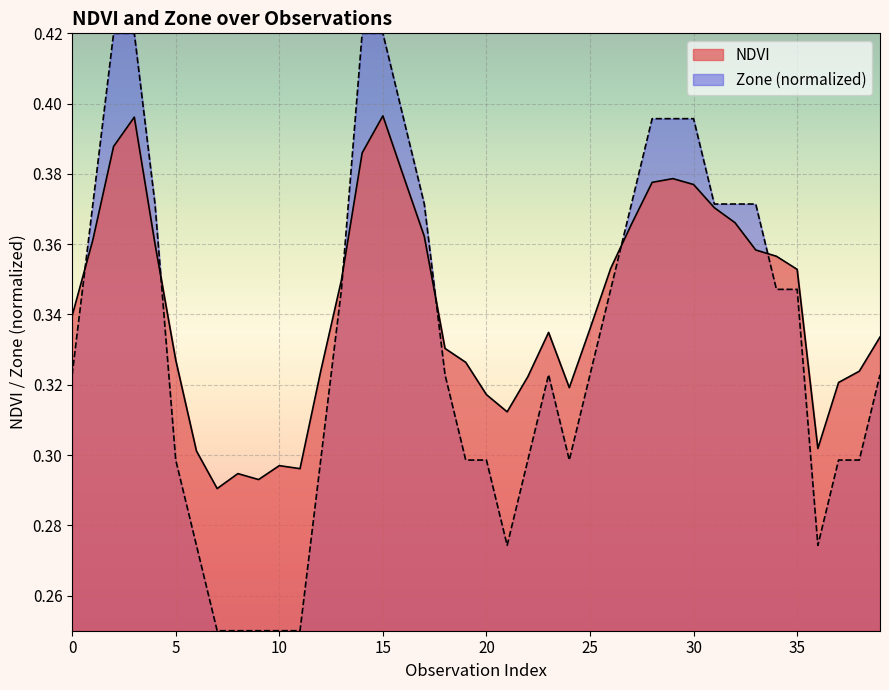

True or false: NDVI and Zone cross at least once.

True